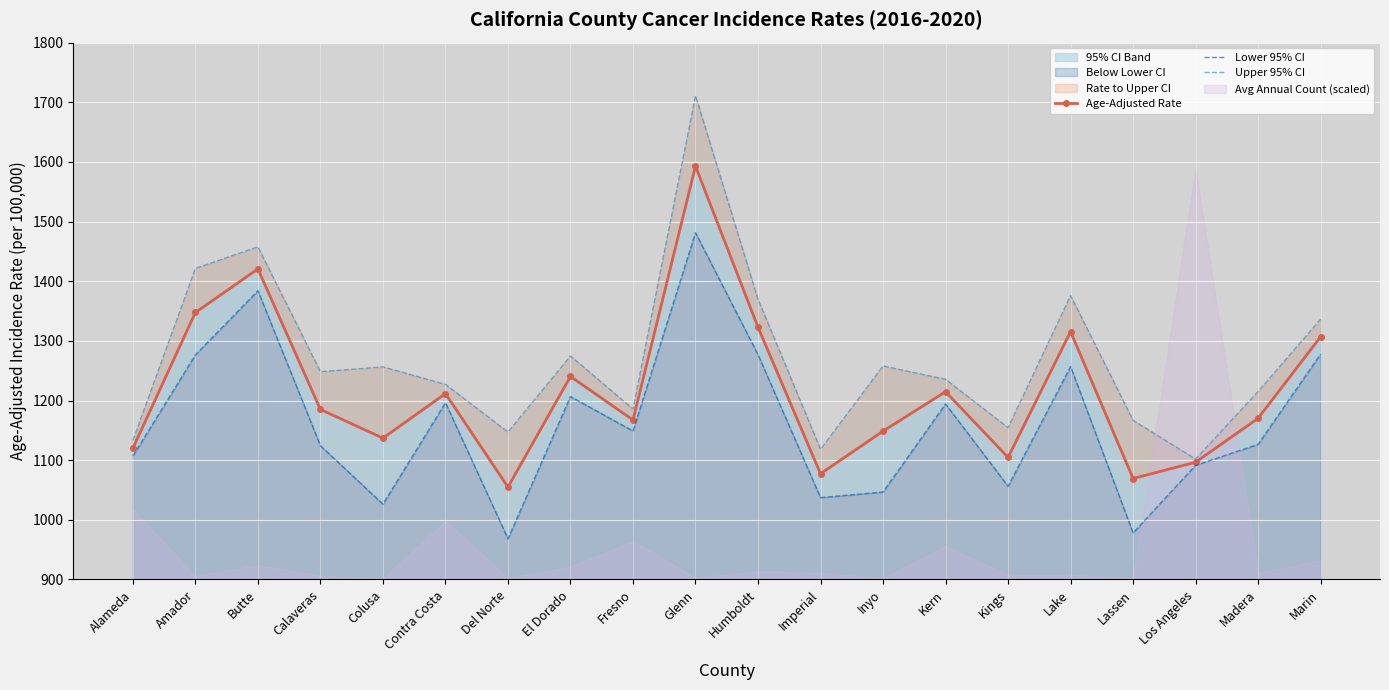

At which label does Age-Adjusted Rate first exceed 1185?

Amador